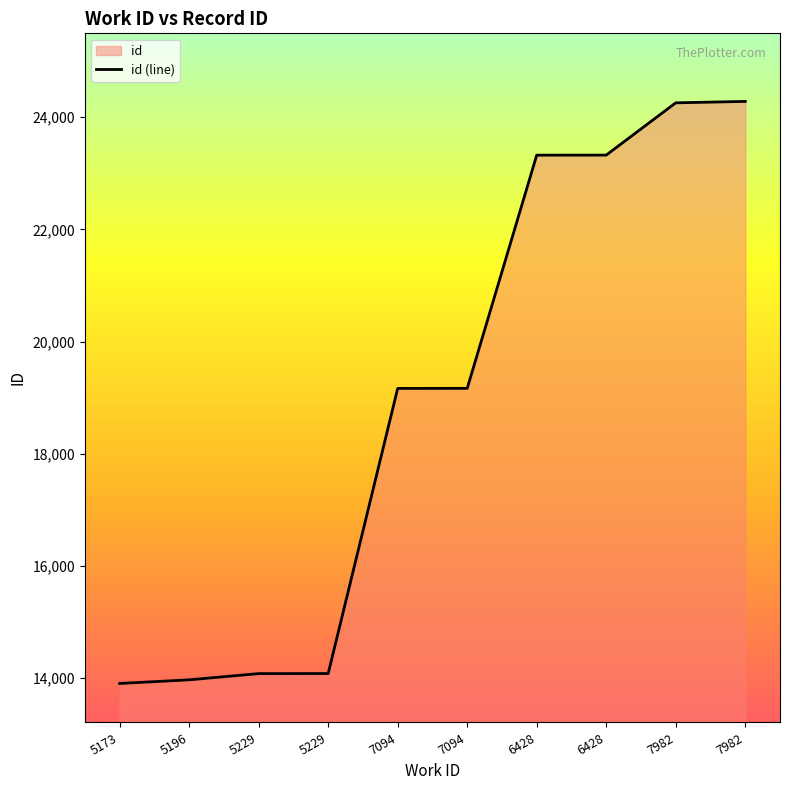

What is the difference between the values at 6428 and 5173?

9420